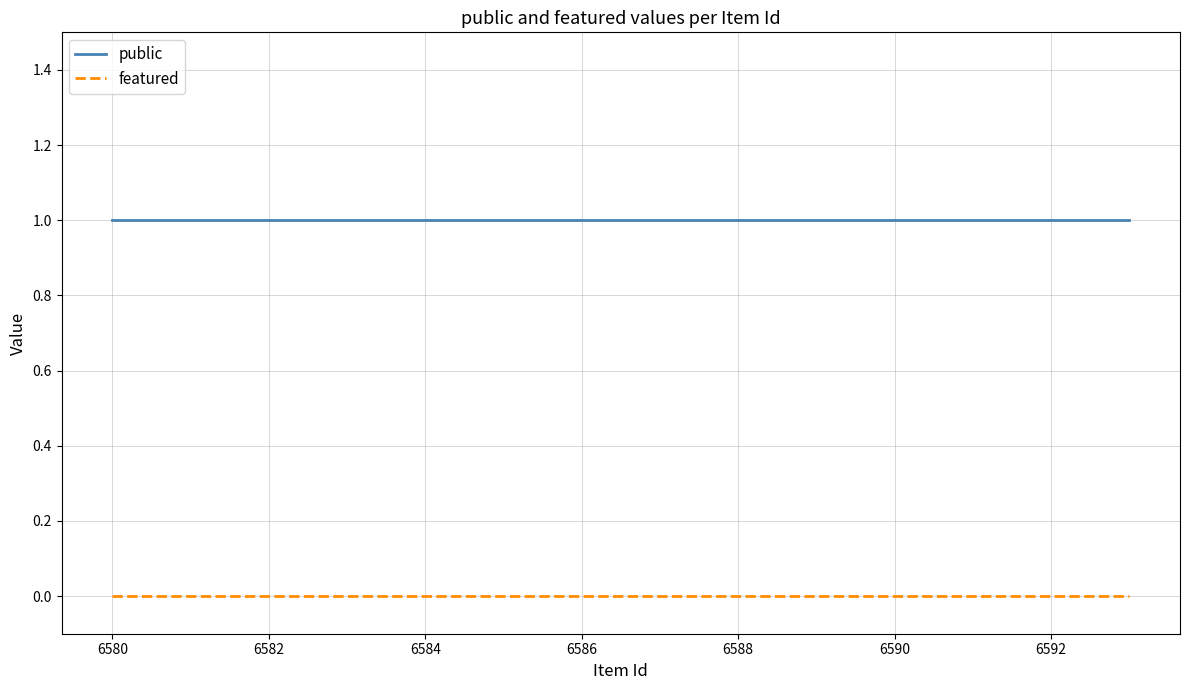

Rank the series by their maximum value, from highest to lowest.

public, featured